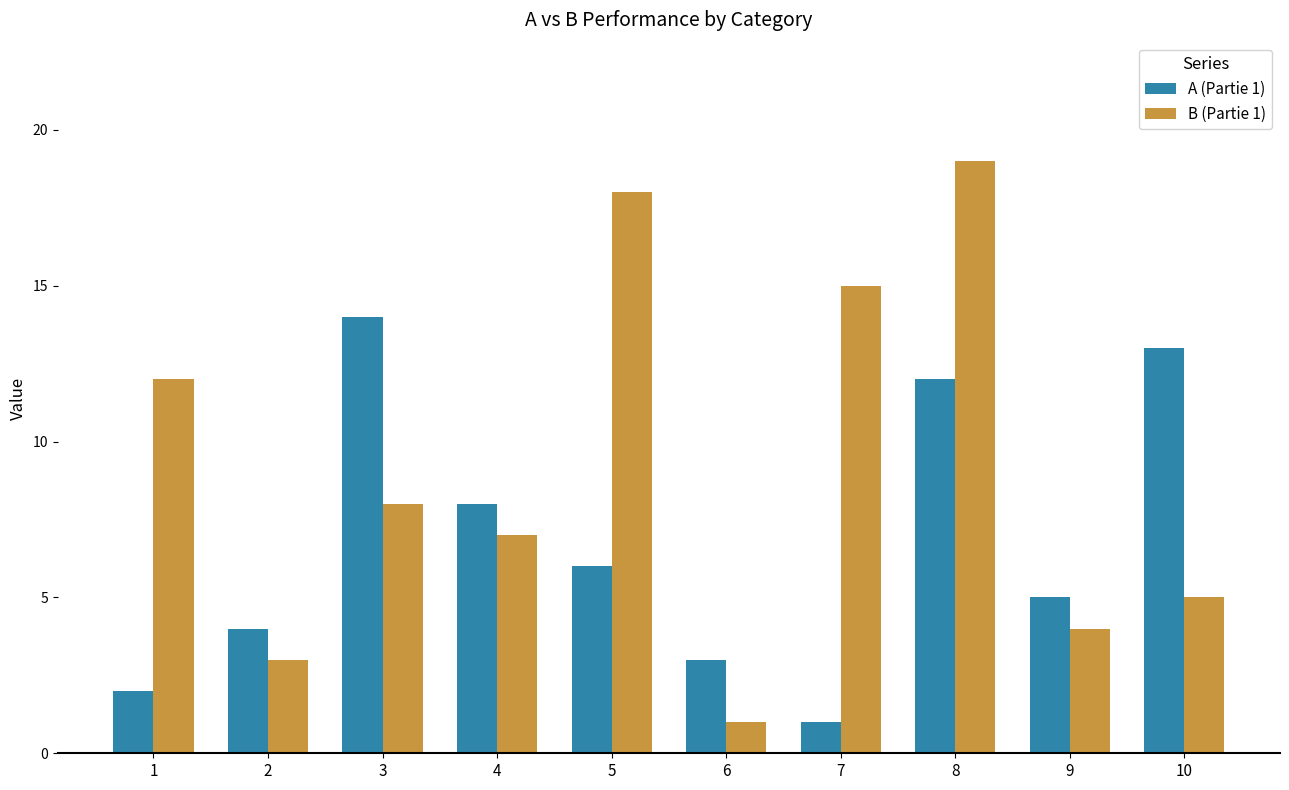

Reading left to right, extract all data points from this chart.

A (Partie 1): 1=2	2=4	3=14	4=8	5=6	6=3	7=1	8=12	9=5	10=13
B (Partie 1): 1=12	2=3	3=8	4=7	5=18	6=1	7=15	8=19	9=4	10=5